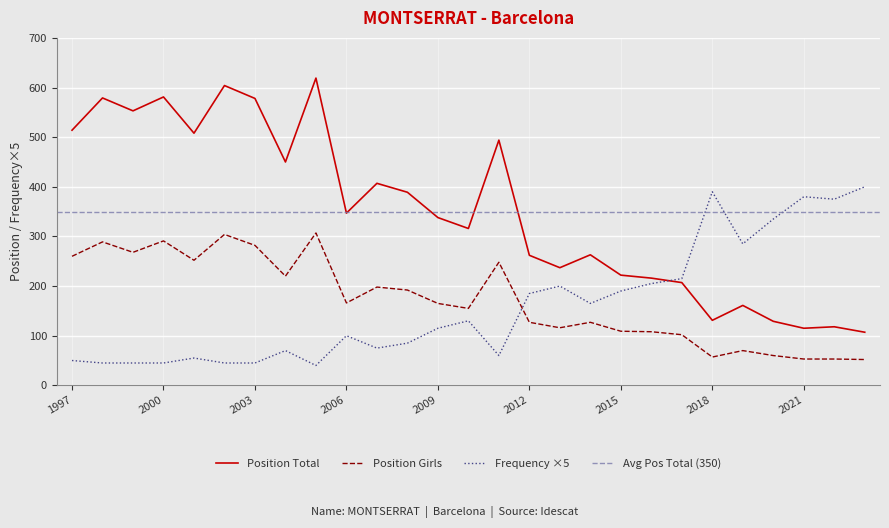

At how many categories does at least one series exceed 411?

10